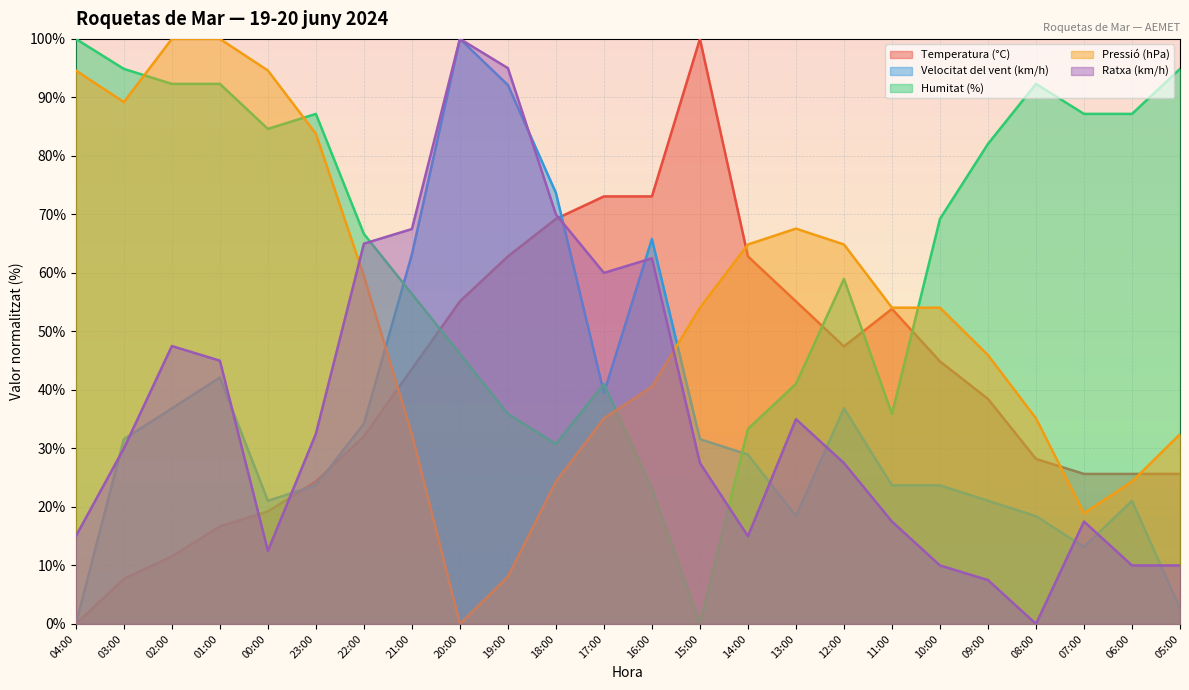

Which category has the highest value across all series?

15:00